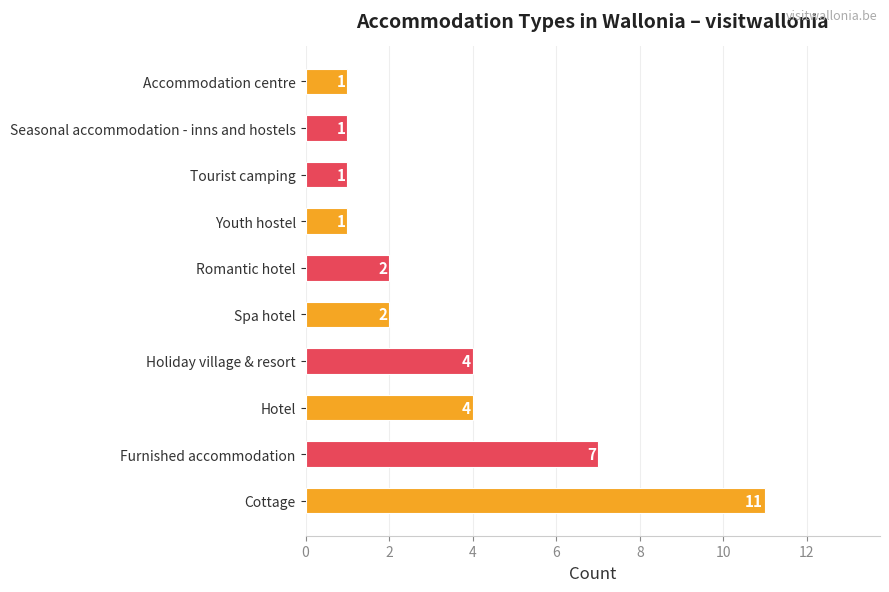

How many bars are there in total?

10